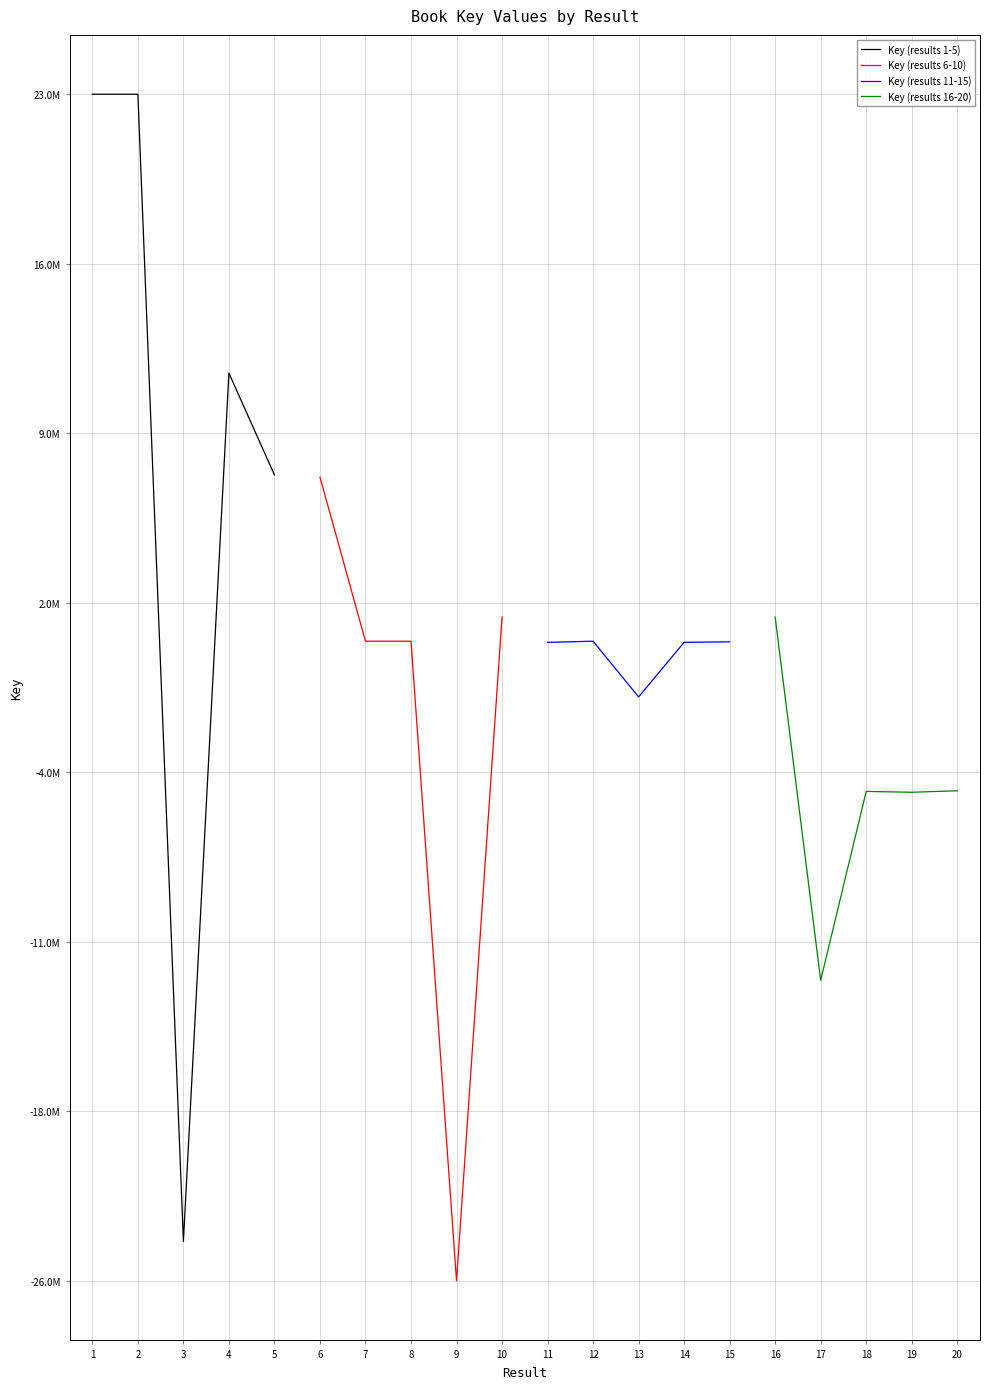

Rank the categories by Key (results 6-10) value from lowest to highest.

9, 8, 7, 10, 6